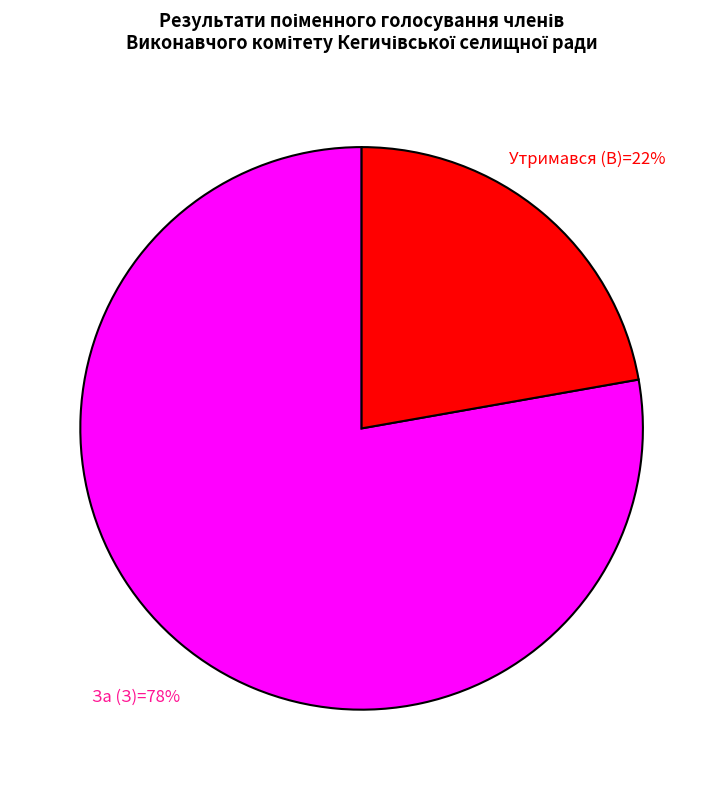

To the nearest percent, what is the difference between the largest and smallest slice percentages?

56%